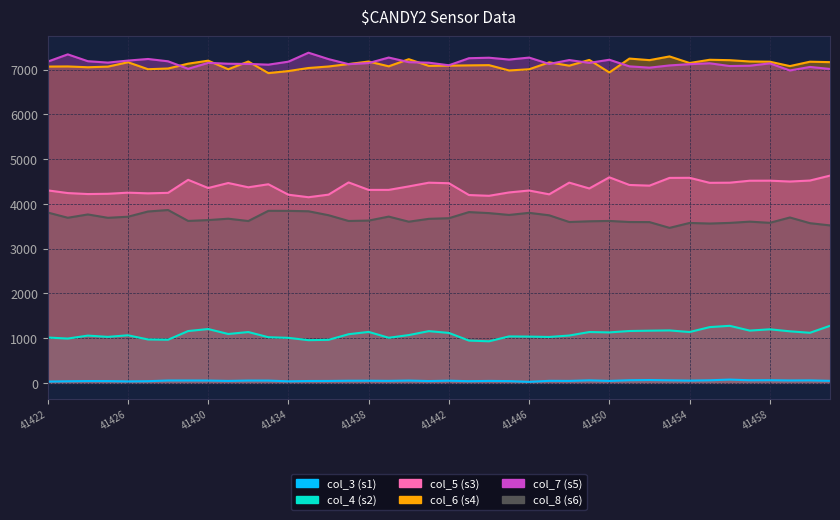

List the series in order of their peak value, lowest first.

s1, s2, s6, s3, s4, s5